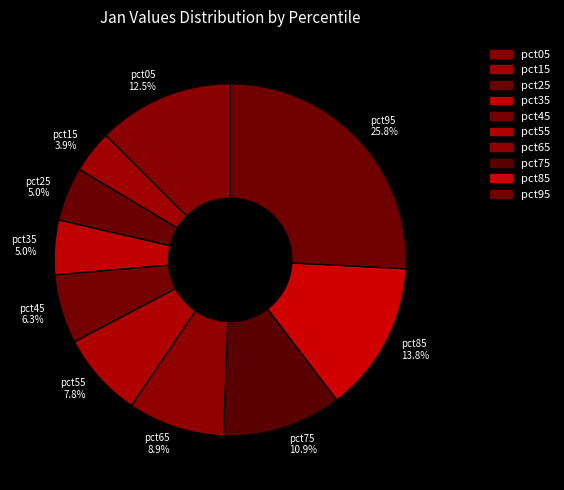

How many slices are in this pie chart?

10